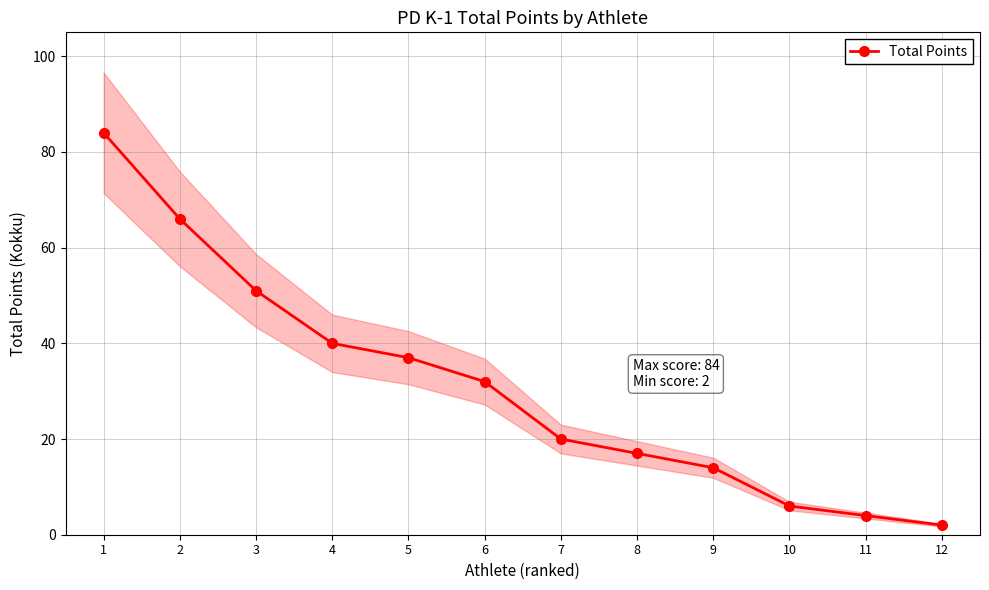

What is the value of the 1st point from the left?

84